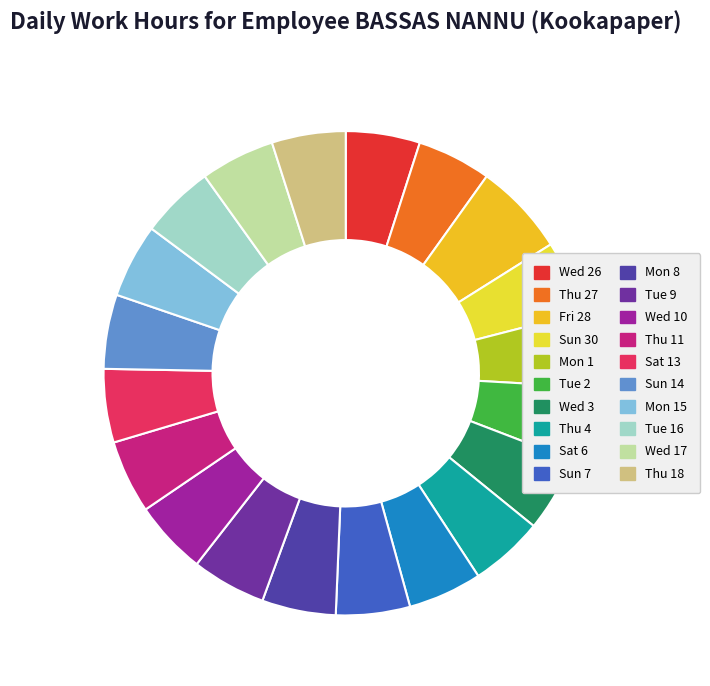

Combined, do Tue 16 and Wed 10 account for over 50%?

No